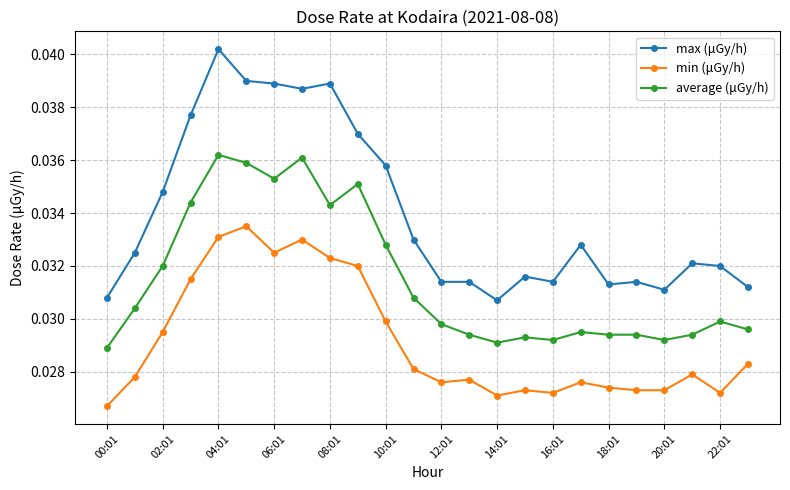

Rank the series by their maximum value, from highest to lowest.

max (μGy/h), average (μGy/h), min (μGy/h)